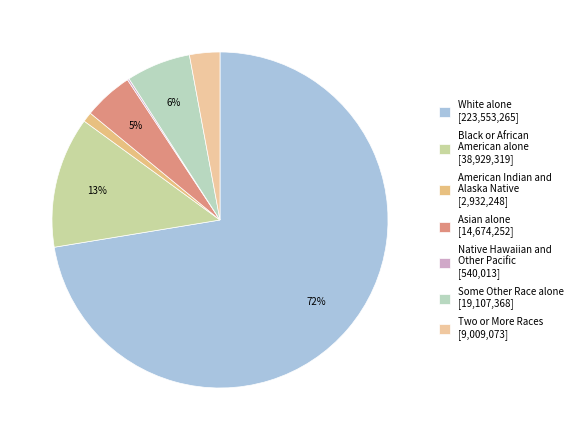

Which category has the smallest portion of the pie?

Native Hawaiian and Other Pacific